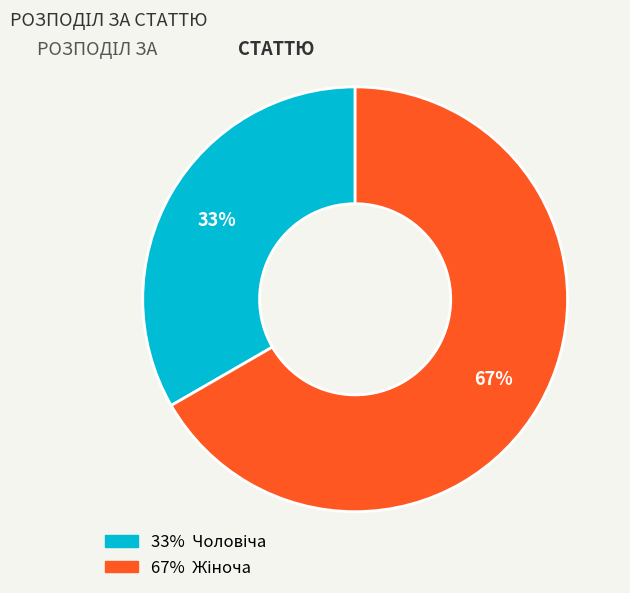

To the nearest percent, what is the average slice percentage?

50%